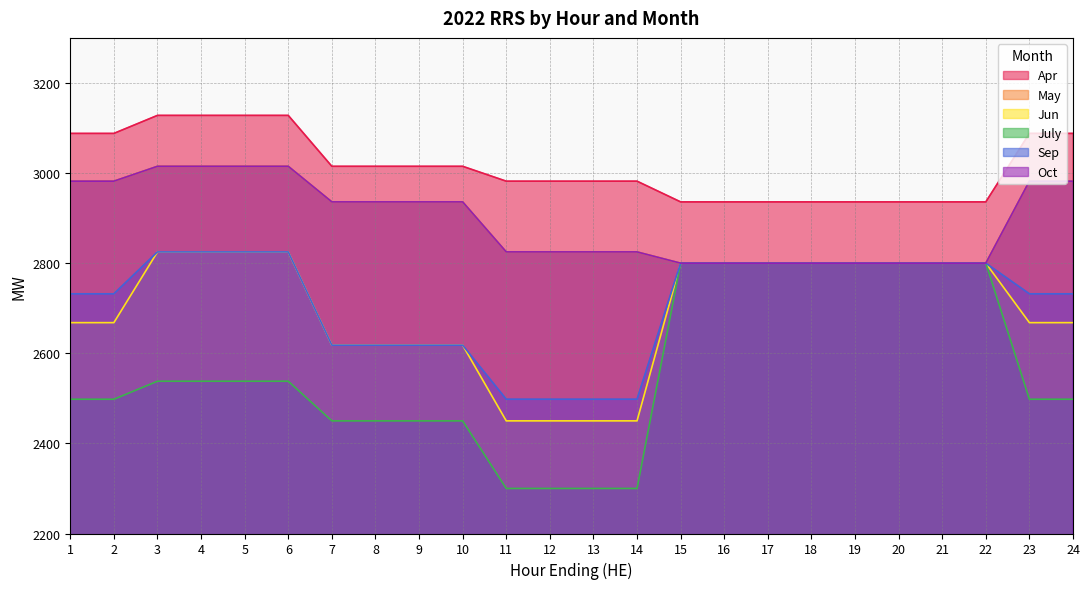

What is the sum of all July values?

61544